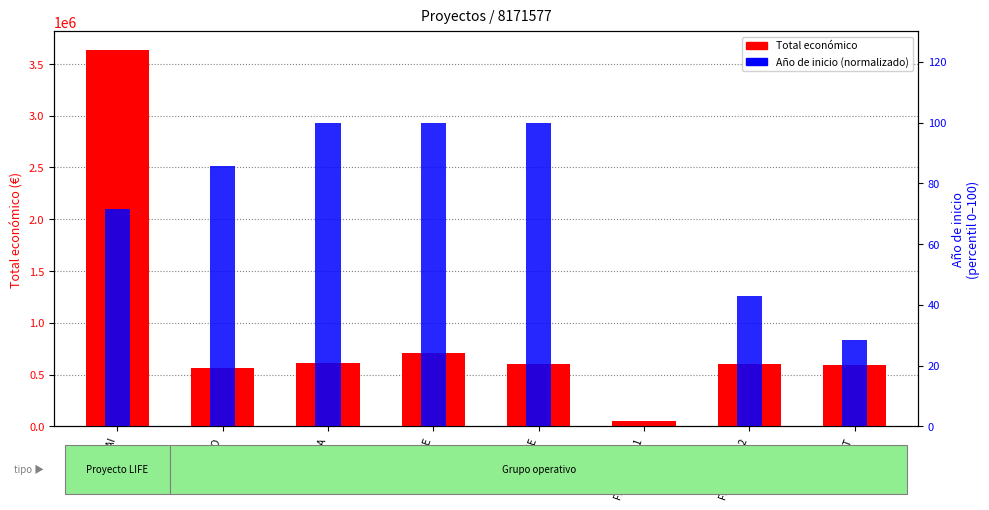

At UBAVIDA, list the series in order from largest to smallest.

Total económico, Año de inicio (normalizado)